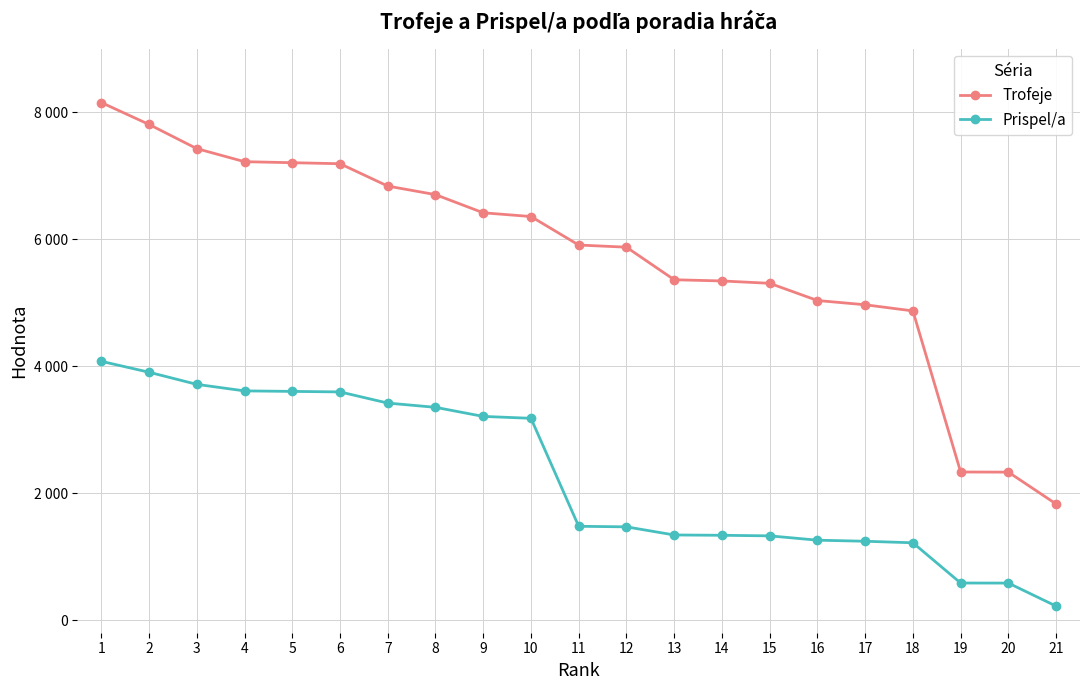

The value of Trofeje at 6 is 7189. True or false?

True